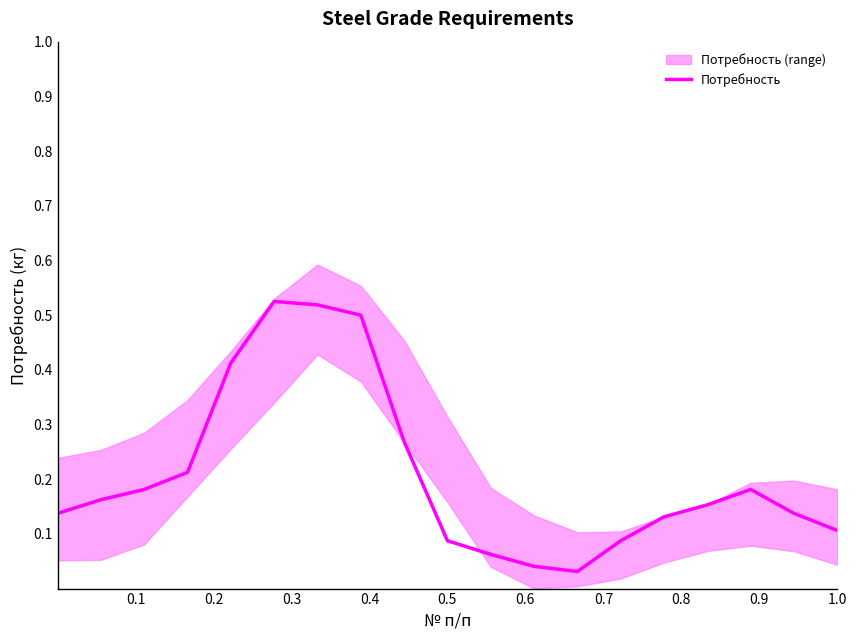

How many interior local valleys (lower than both neighbors) does the data have?

1